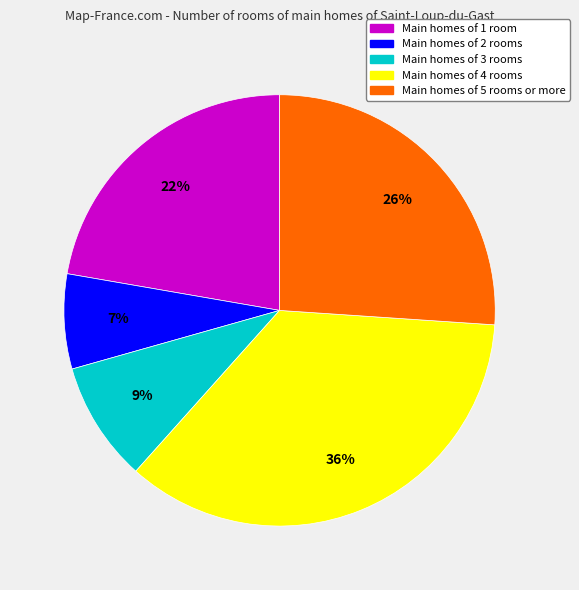

Approximately how many times larger is the value at Main homes of 5 rooms or more compared to Main homes of 3 rooms?

2.9